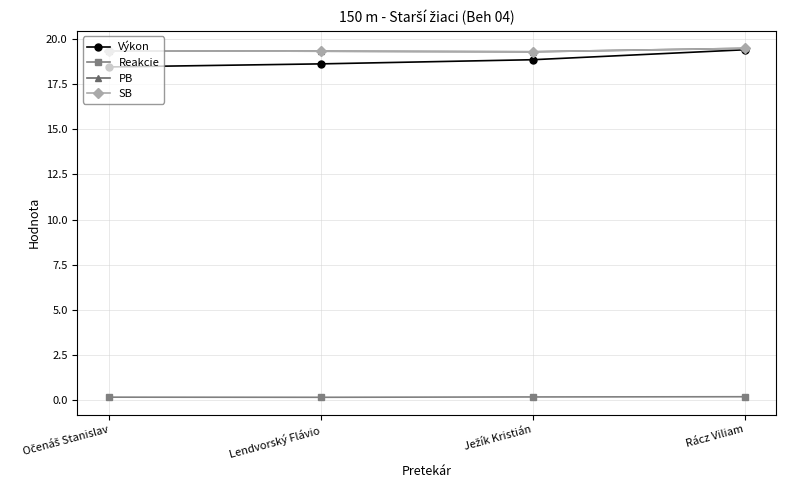

Rank the series at Lendvorský Flávio from lowest to highest value.

Reakcie, Výkon, PB, SB